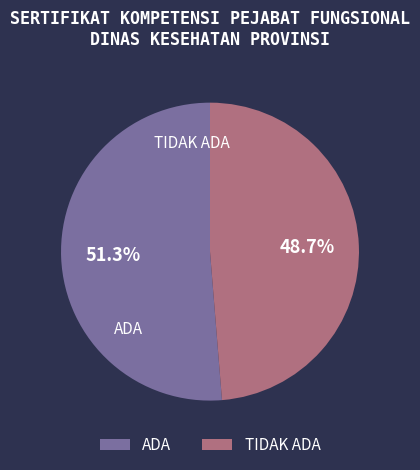

What percentage is the TIDAK ADA slice, to the nearest percent?

49%